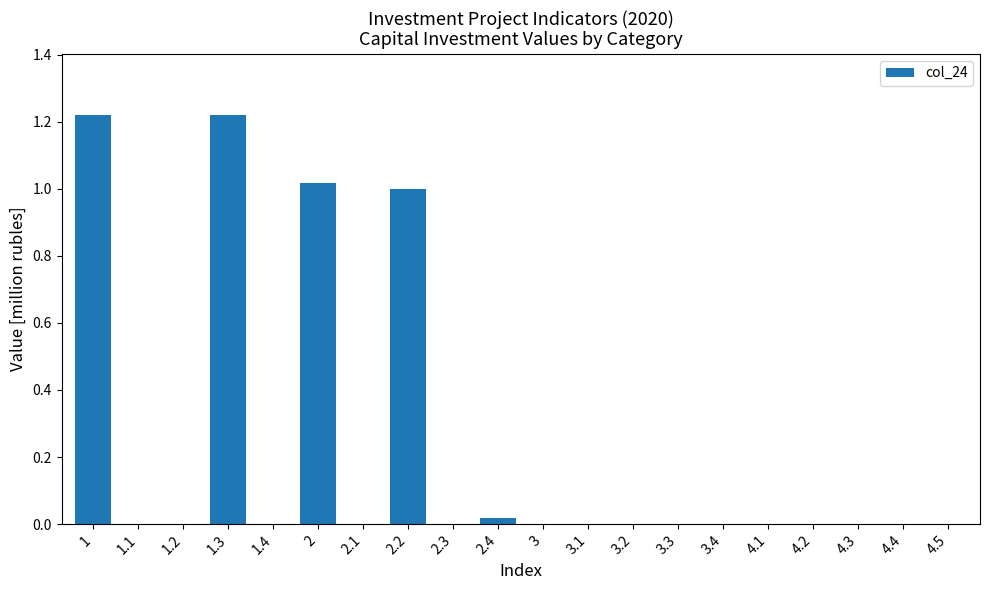

The value at 1.1 is -0.7. True or false?

False